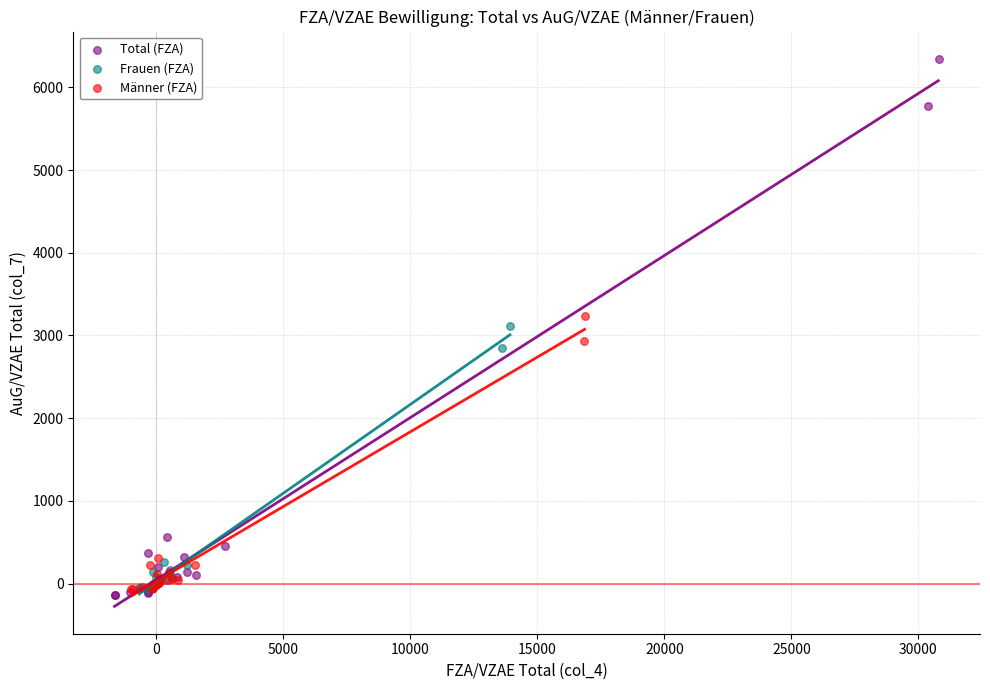

Which series reaches the maximum Y coordinate?

Total (FZA)